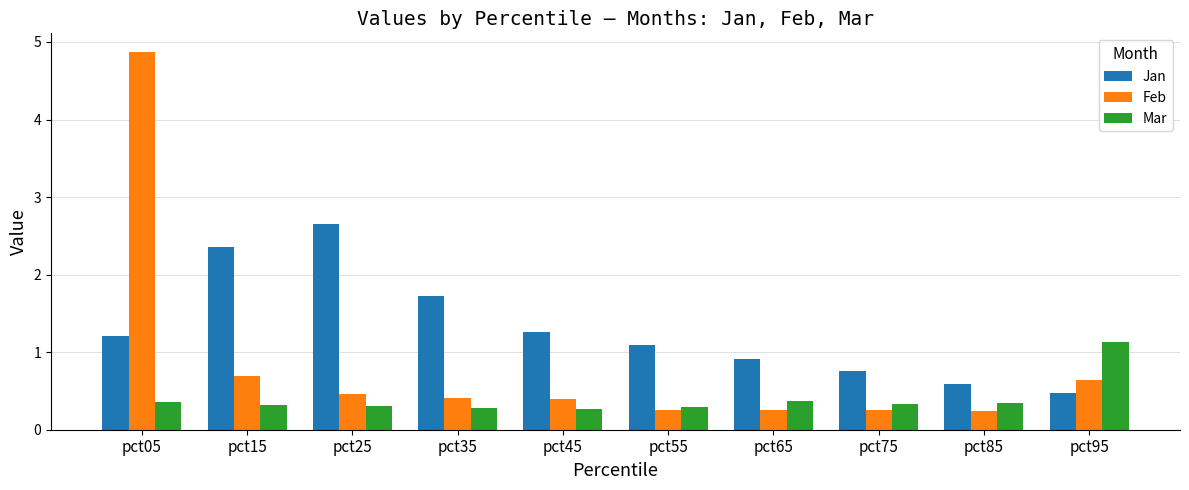

Is it true that Mar equals 0.4 at pct05?

True